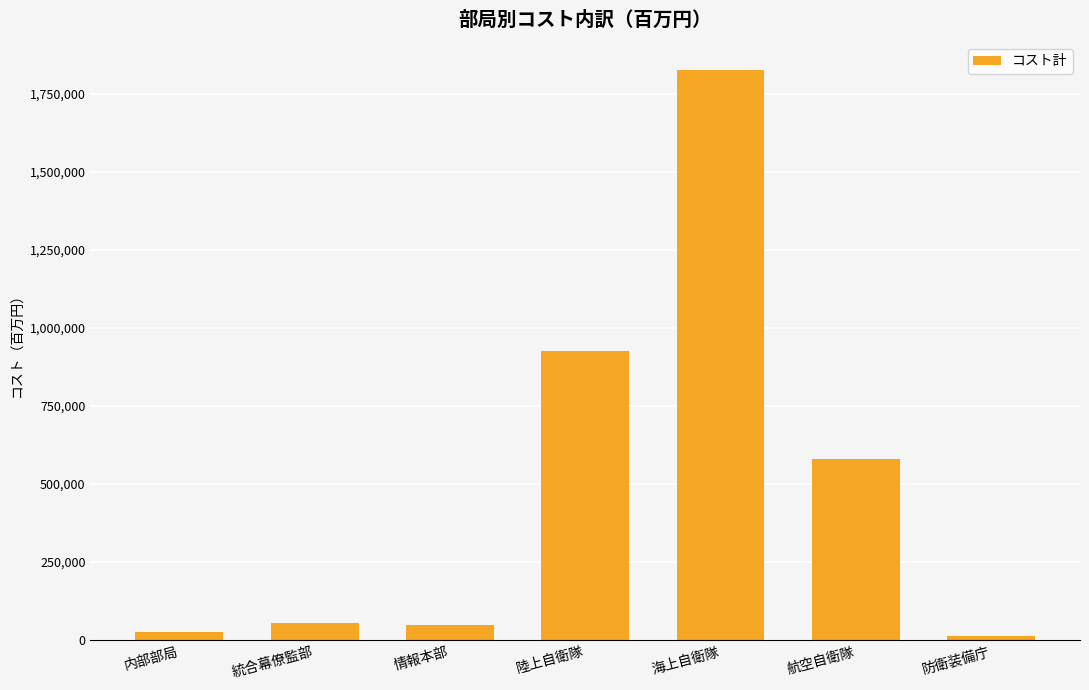

Which label corresponds to the largest value in the chart?

海上自衛隊